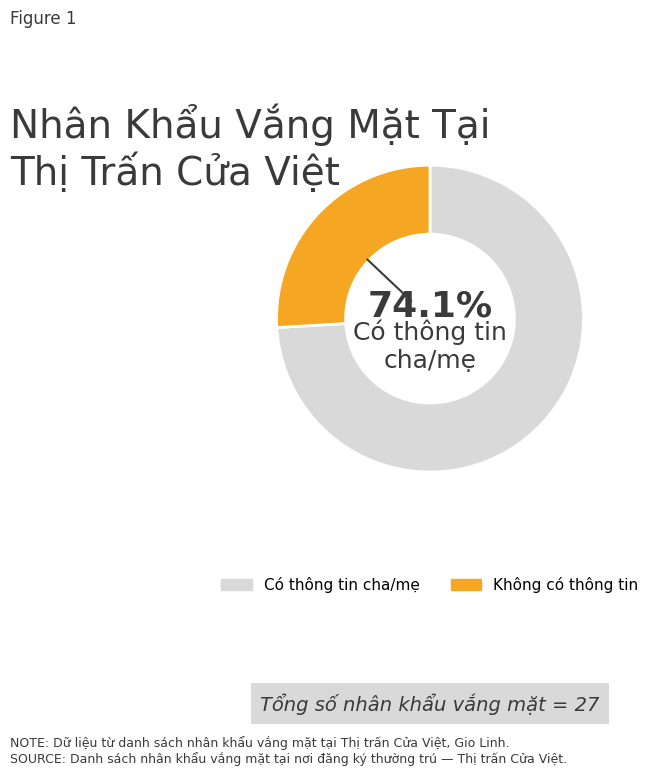

Which has a higher value, Có thông tin cha/mẹ or Không có thông tin?

Có thông tin cha/mẹ